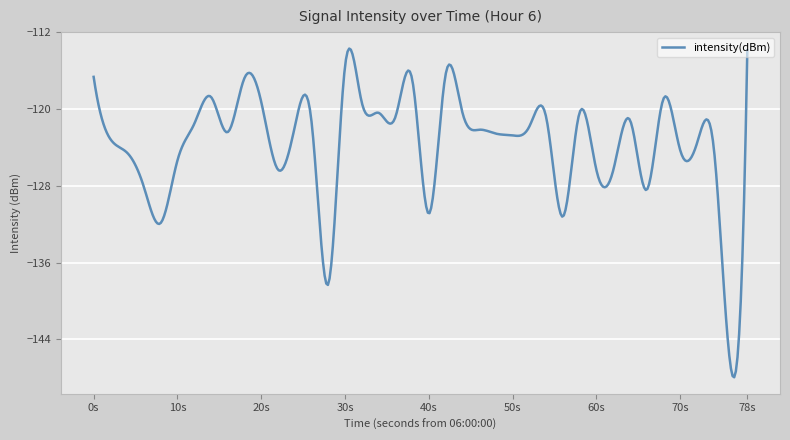

What is the difference between the maximum and minimum values?

34.3